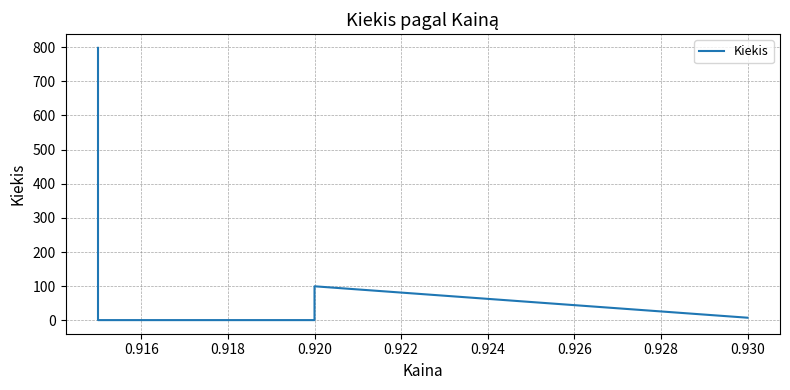

The chart shows a value of 1 at 0.920. True or false?

True